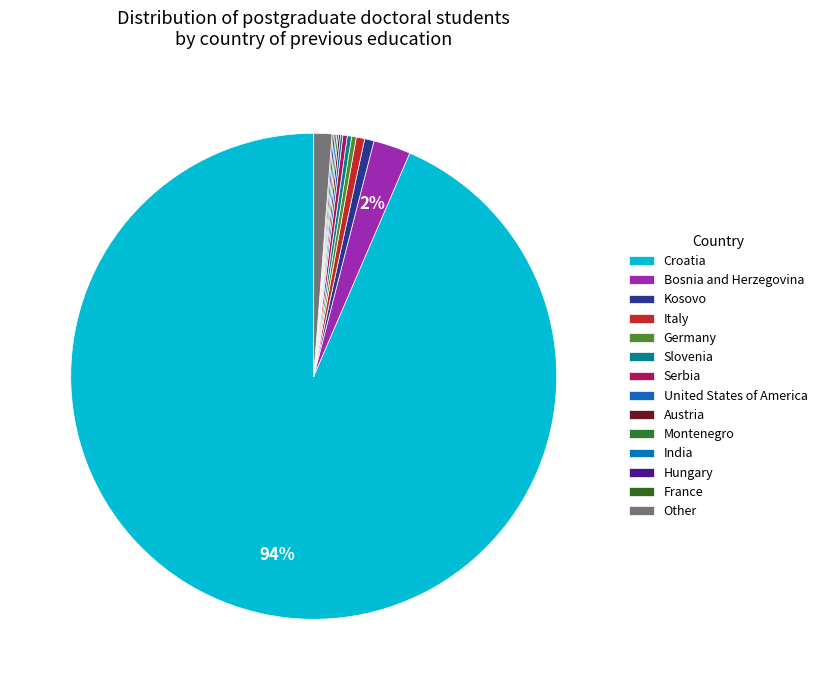

To the nearest percent, what is the difference between the largest and smallest slice percentages?

94%